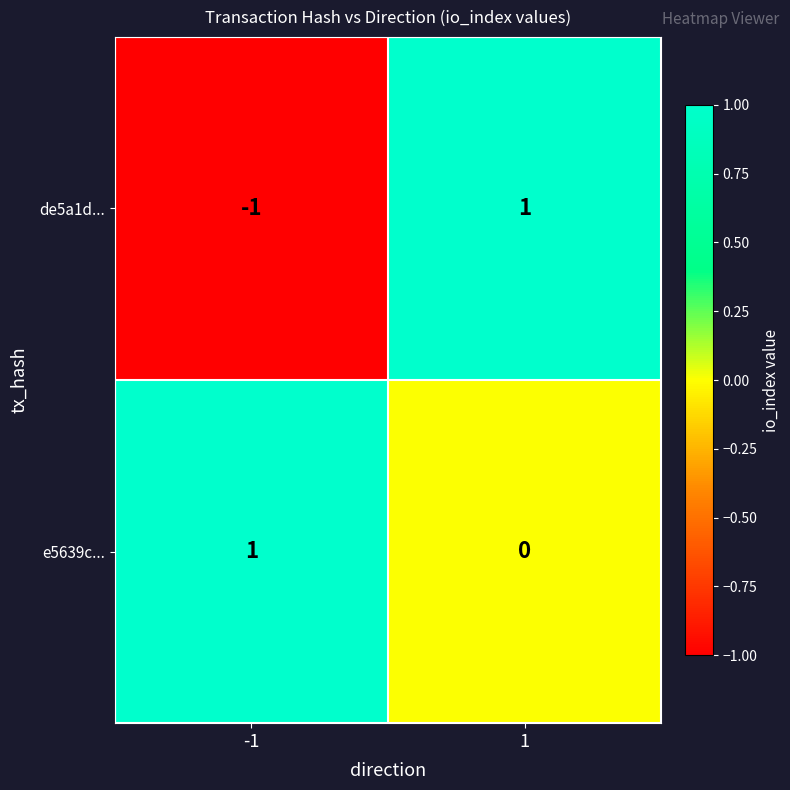

The value of de5a1d... at -1 is 0. True or false?

False